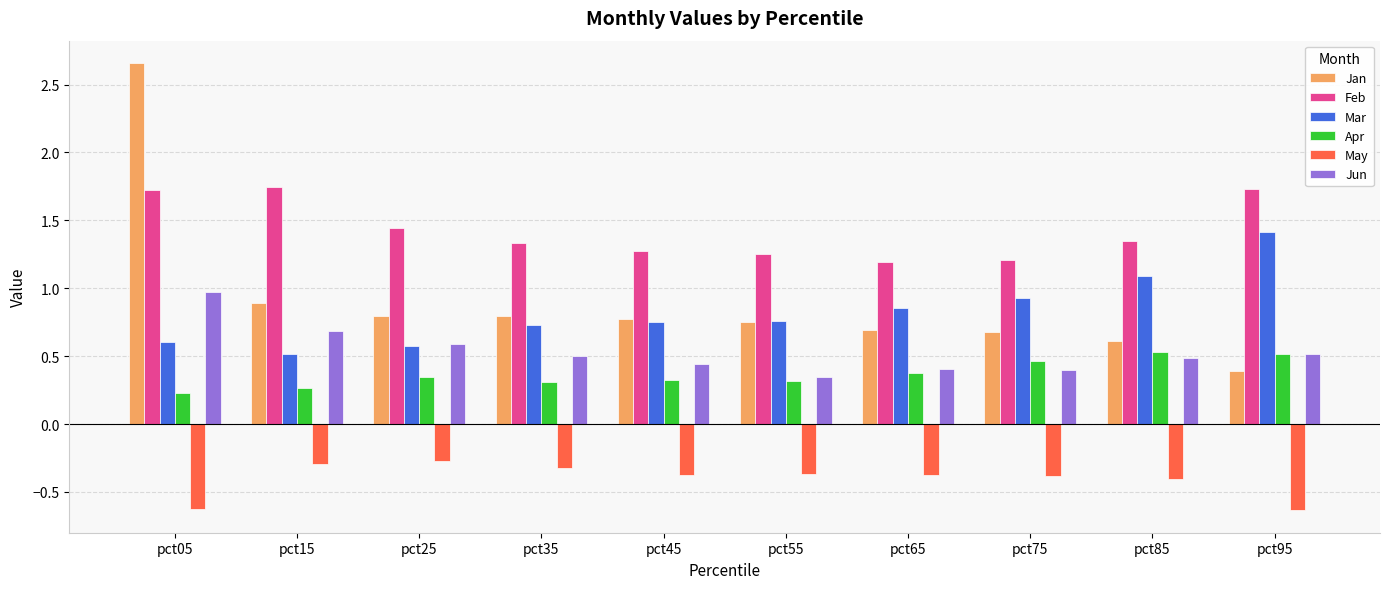

Between pct15 and pct25, which series saw the biggest shift?

Feb